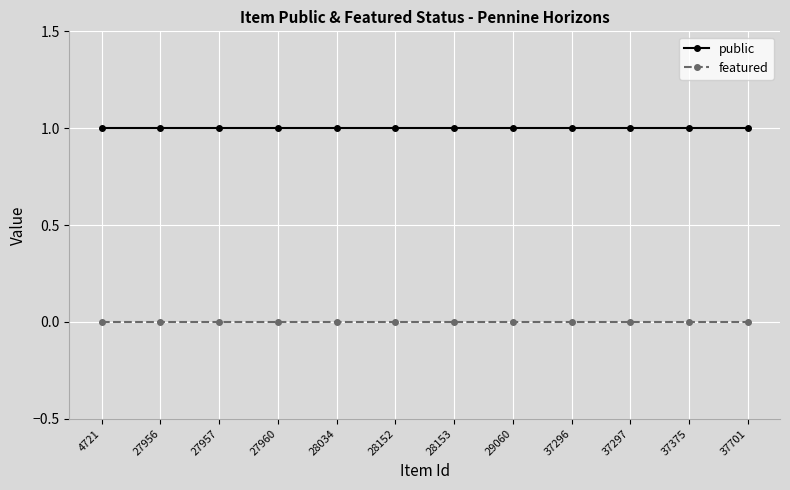

What is the sum of all public values?

12